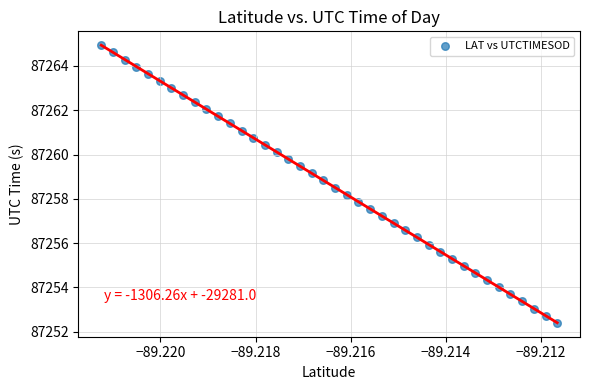

What is the range of Y values (max minus min)?

12.5